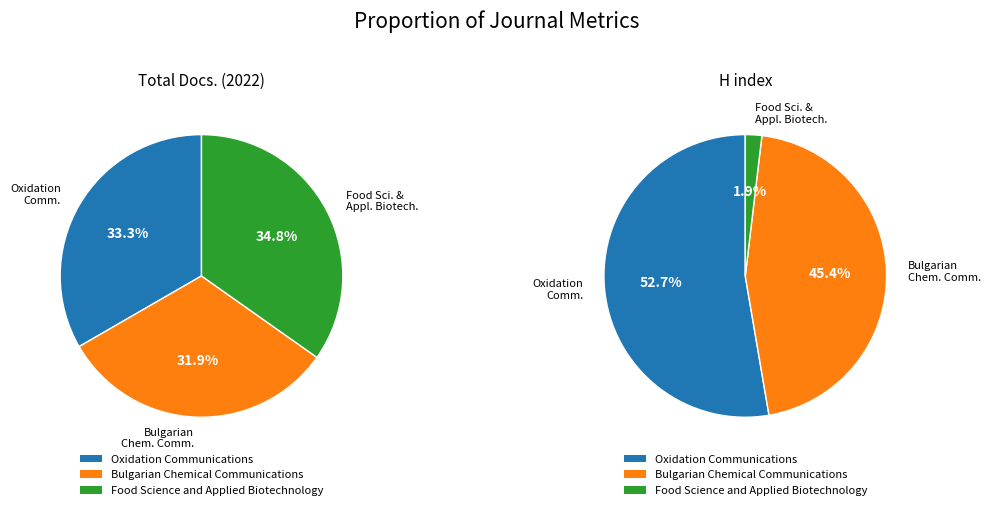

To the nearest percent, what is the combined percentage of Food Science and Applied Biotechnology and Oxidation Communications?

55%